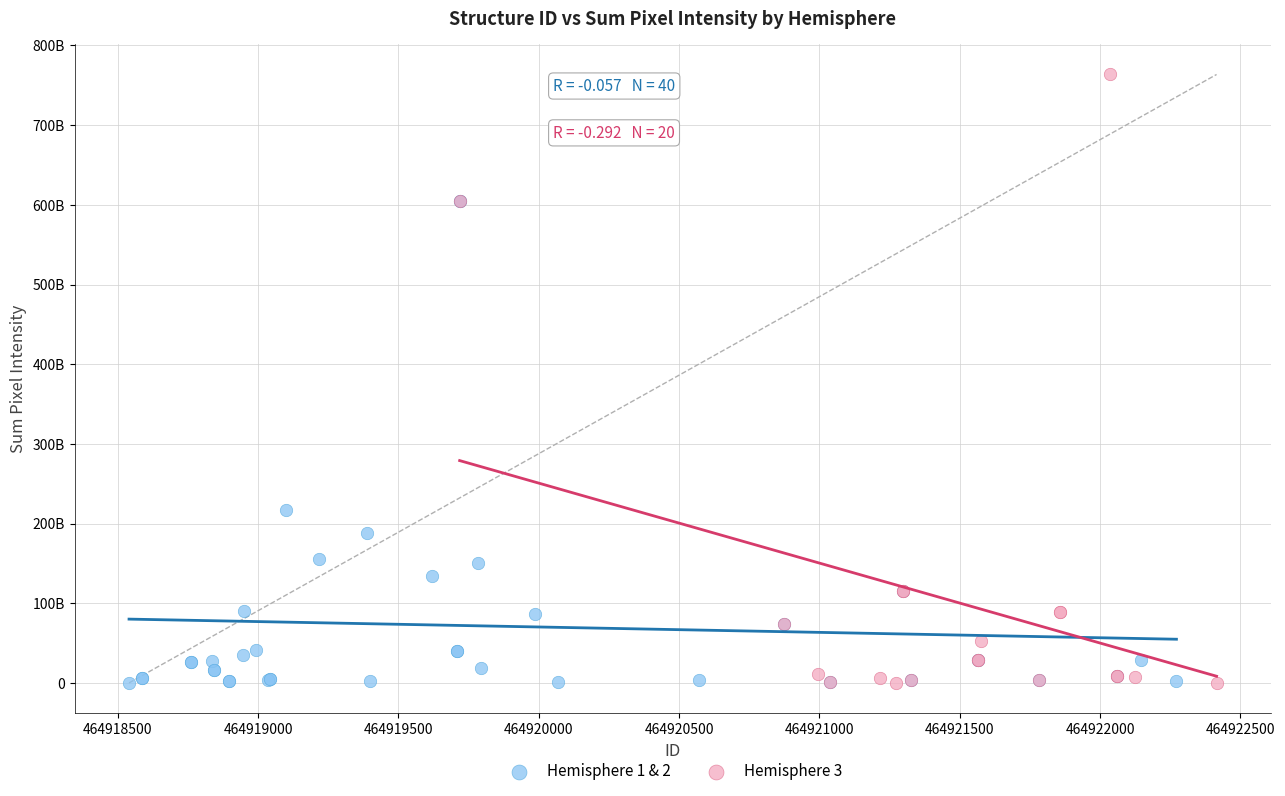

Which series contains the highest Y value?

Hemisphere 3